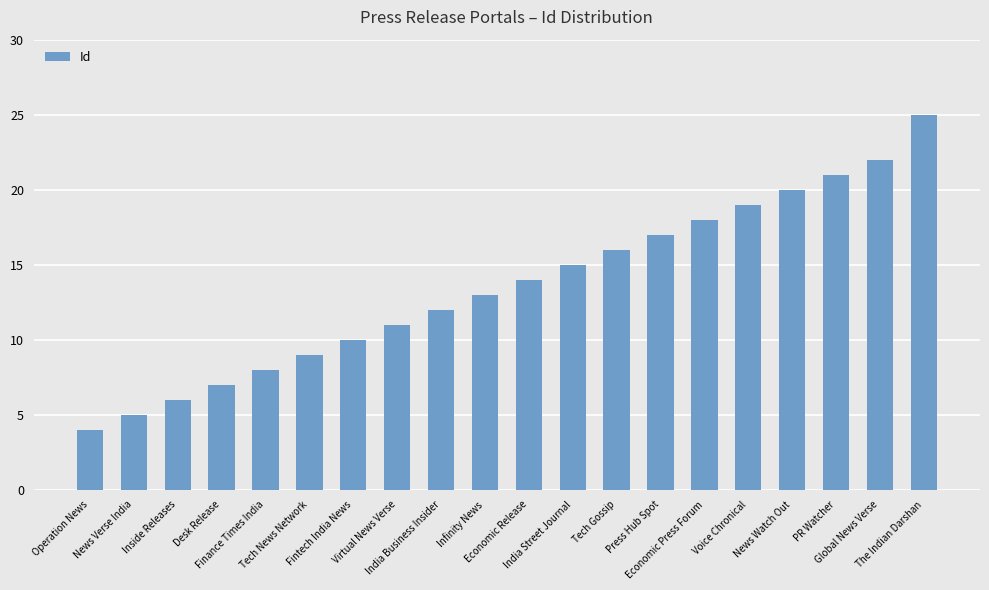

The chart shows a value of 21 at PR Watcher. True or false?

True